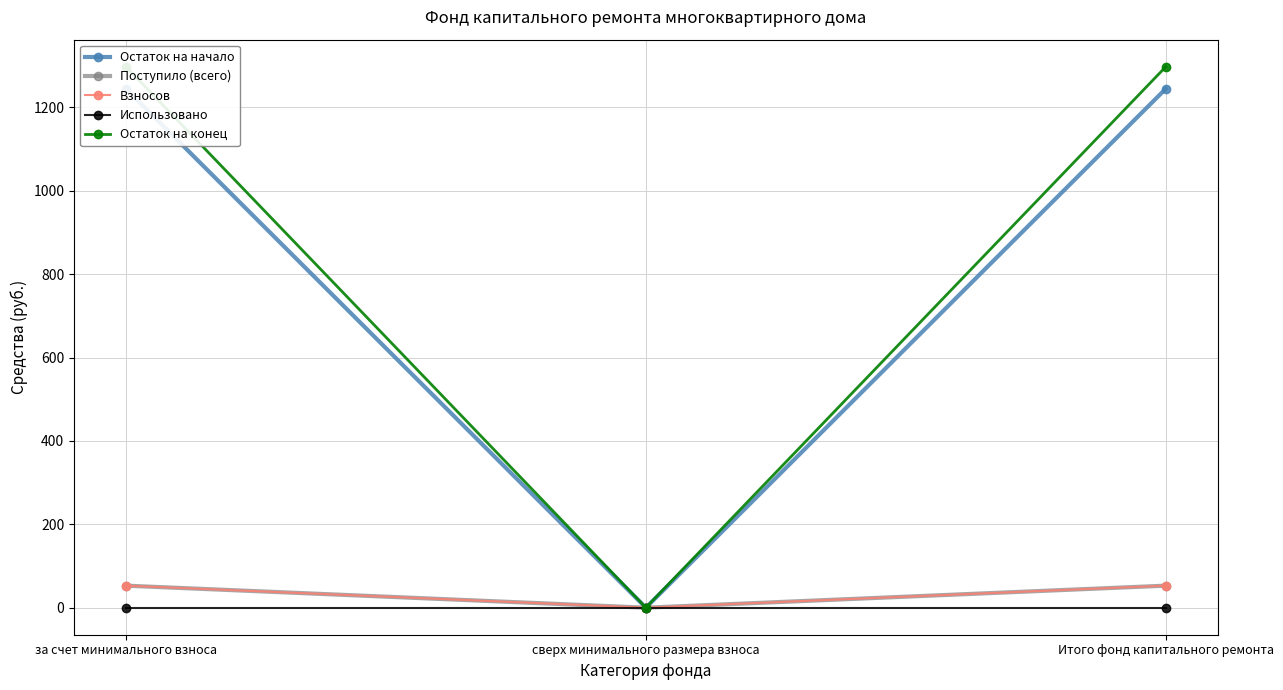

True or false: Остаток на начало has a value of 346.6 at Итого фонд капитального ремонта.

False